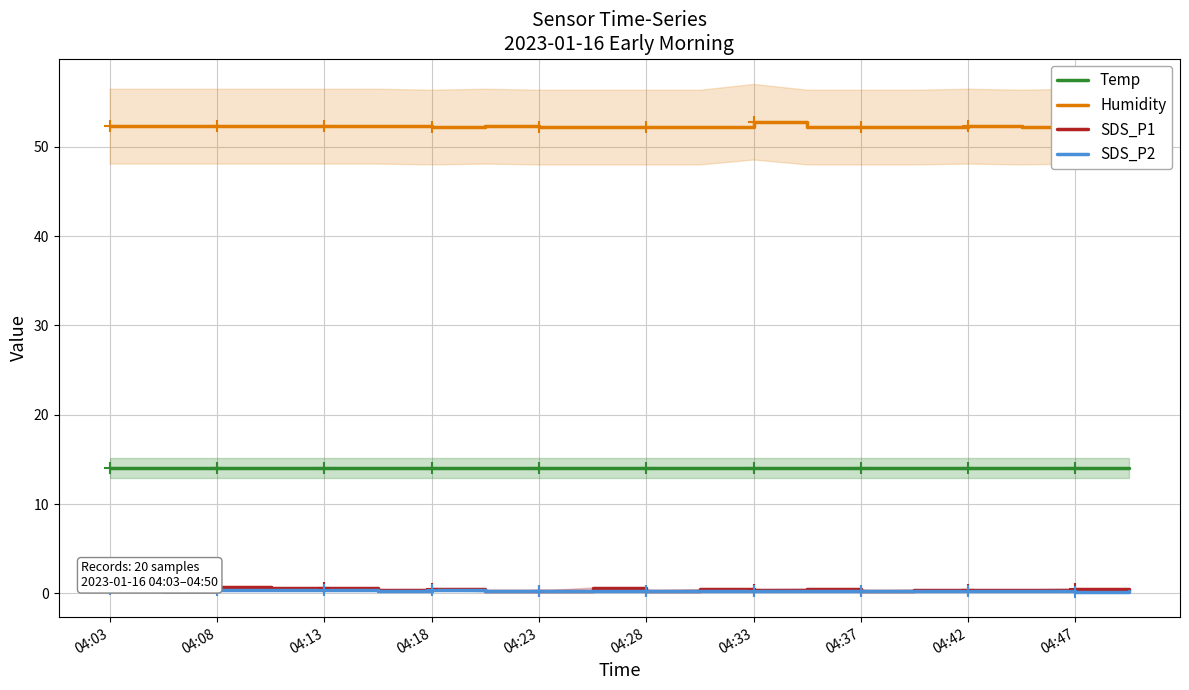

True or false: Humidity and SDS_P2 intersect in this chart.

False